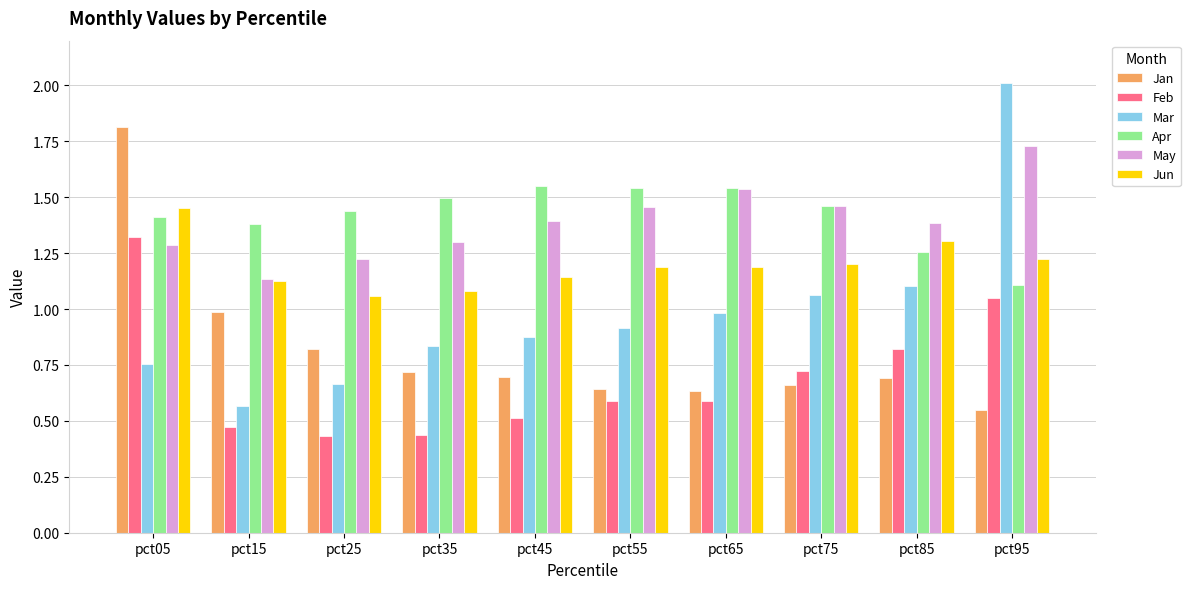

At how many categories does at least one series exceed 0?

10